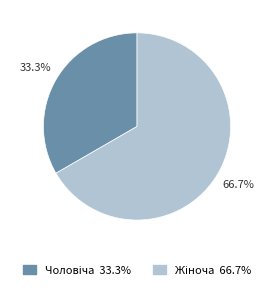

Is there any slice that represents more than half of the pie?

Yes